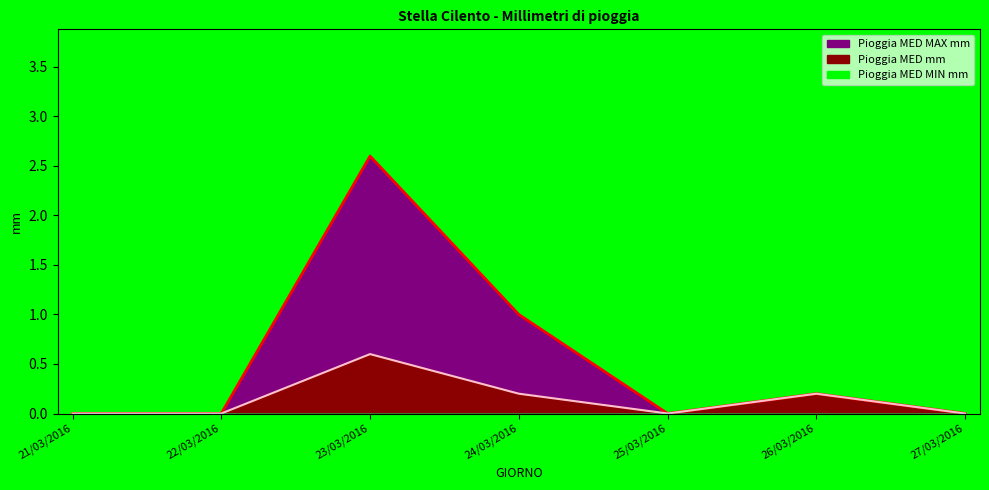

How many lines are shown in the chart?

2